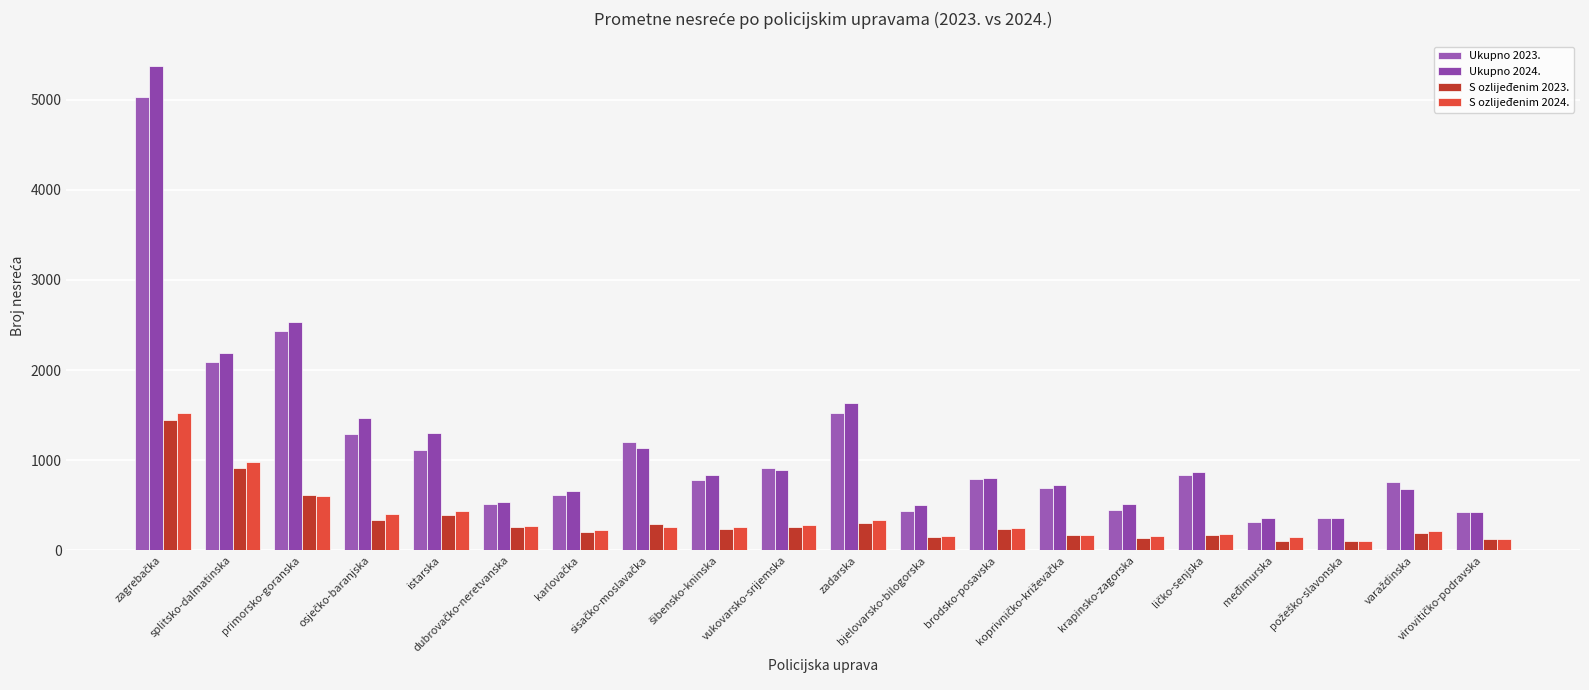

Which series has the largest range (max minus min)?

Ukupno 2024.